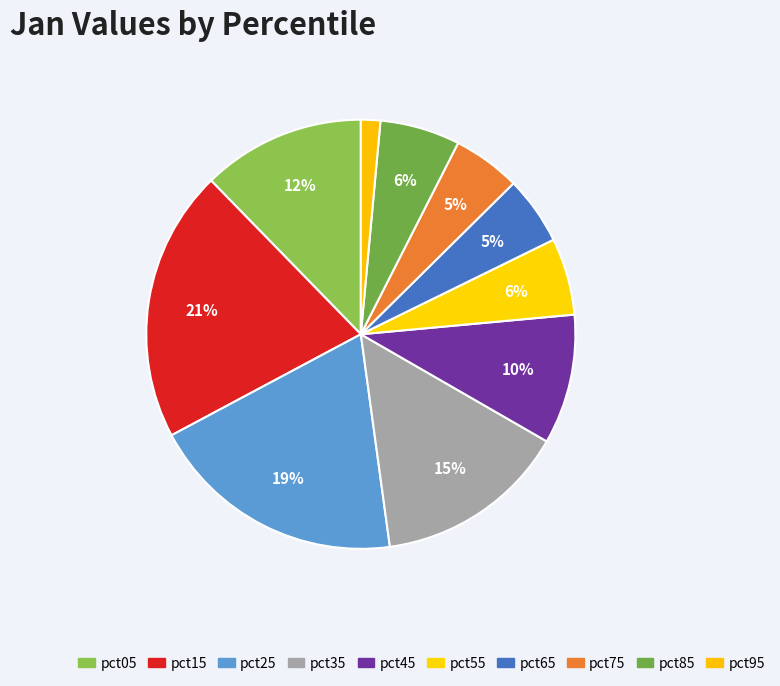

What is the change in value from pct05 to pct55?

-0.4